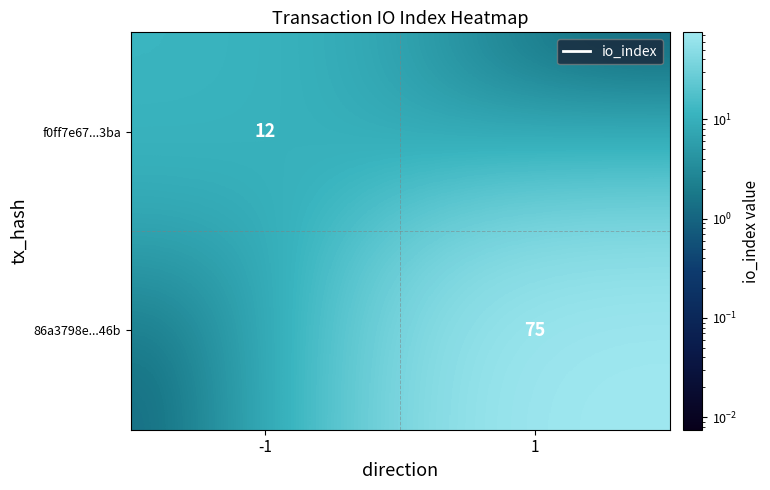

The value of f0ff7e67...3ba at -1 is 12. True or false?

True